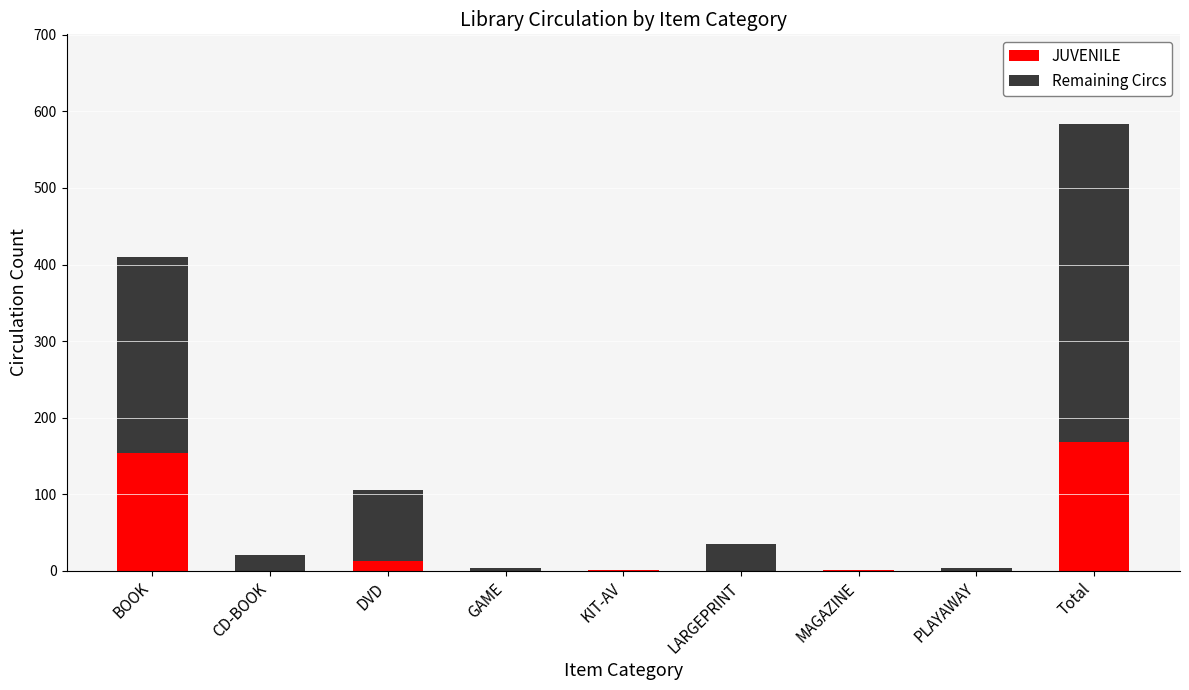

What is the sum of all JUVENILE values?

336